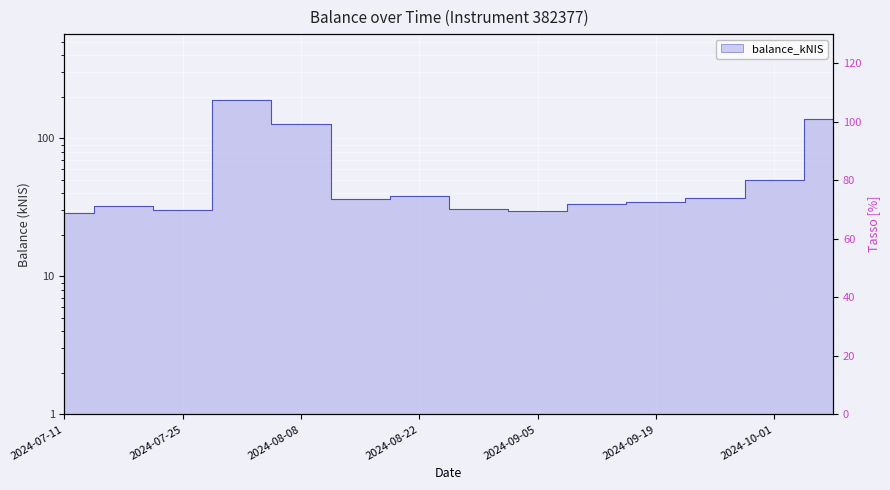

What is the sum of the values at 2024-07-25 and 2024-09-05?

60.0